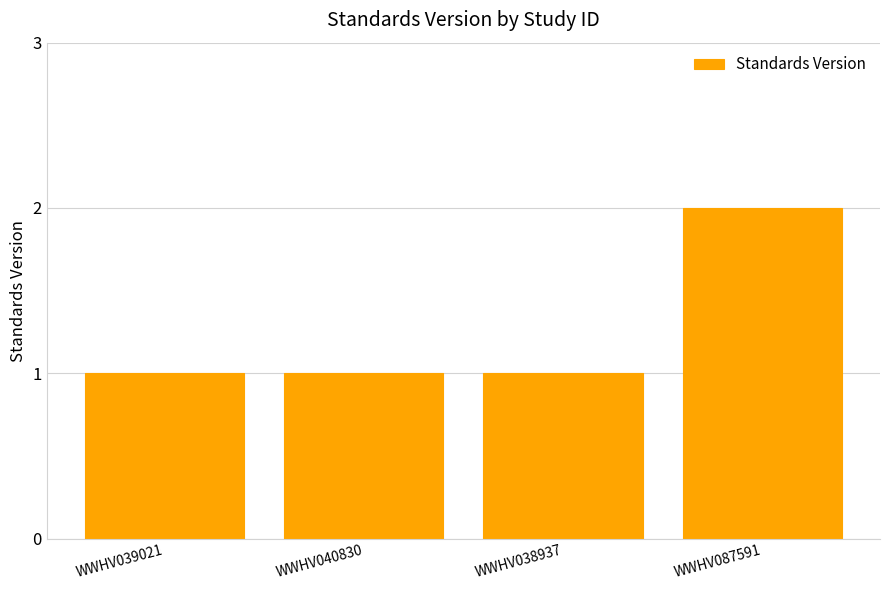

Are the bars grouped side by side (vs. stacked)?

No